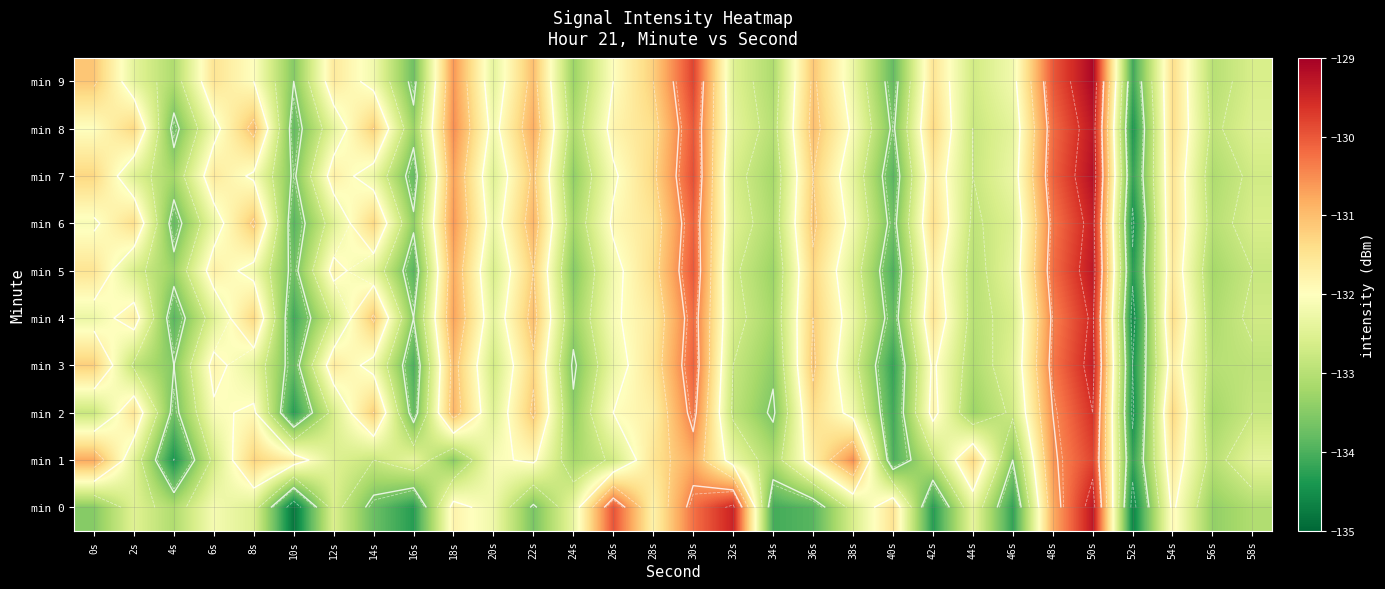

What is the minimum value shown in the chart?

-134.8